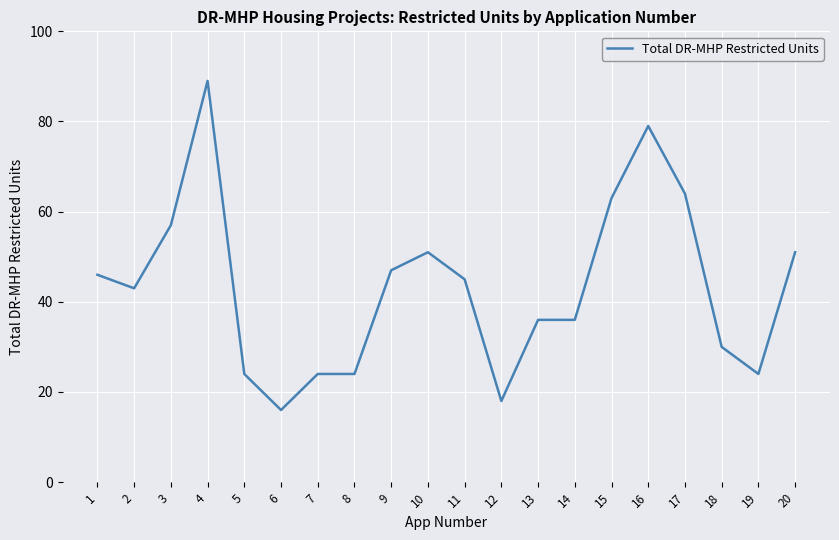

True or false: the data shows 111 at 15.

False